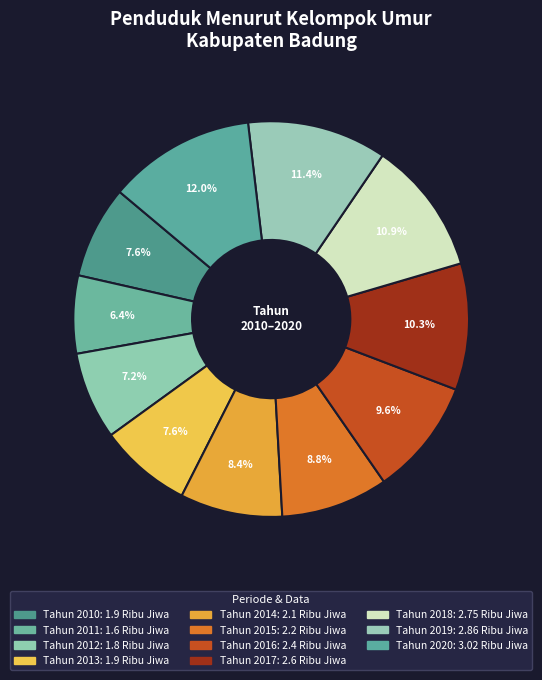

Which slice is the largest?

Tahun 2020